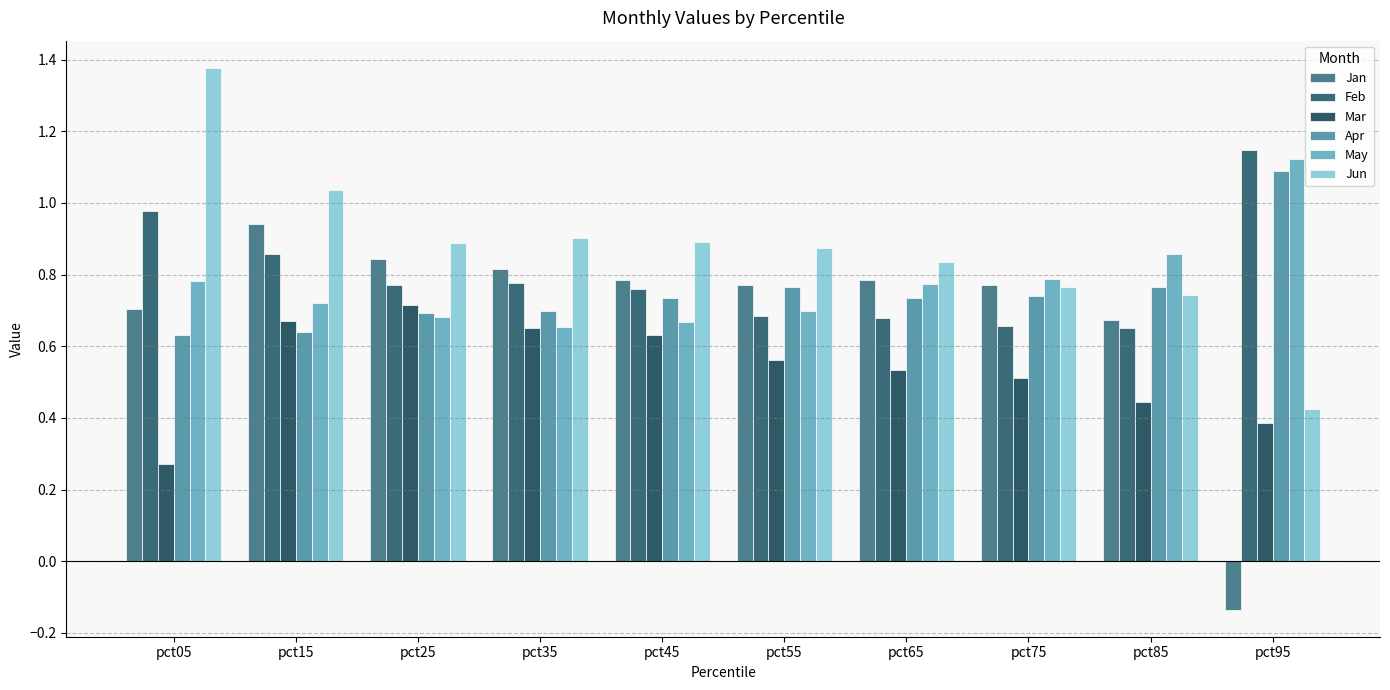

Count the number of categories in the chart.

10